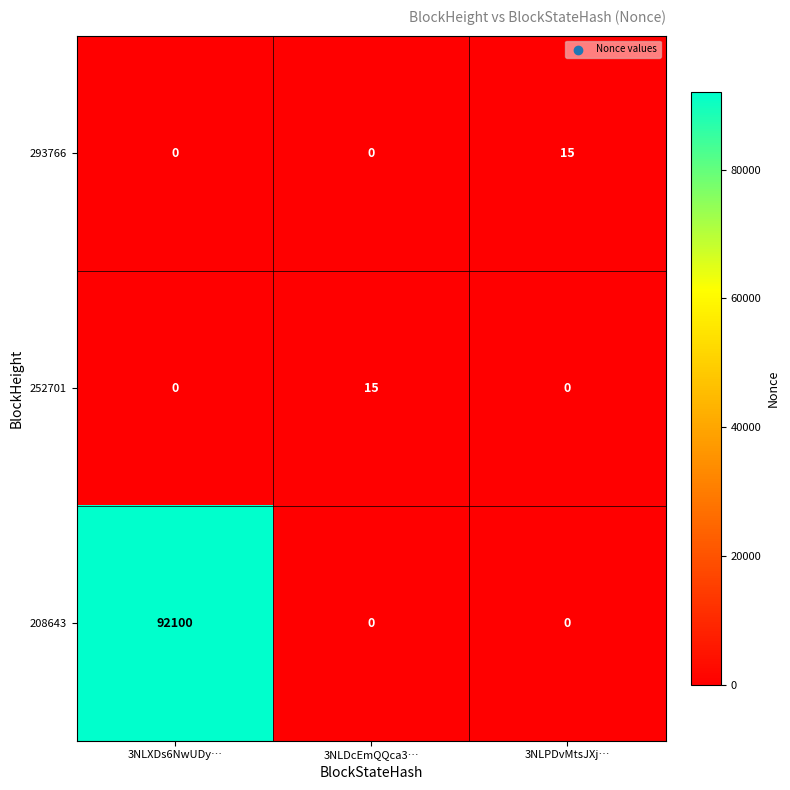

What is the spread (max minus min) of values at 3NLPDvMtsJXj…?

15